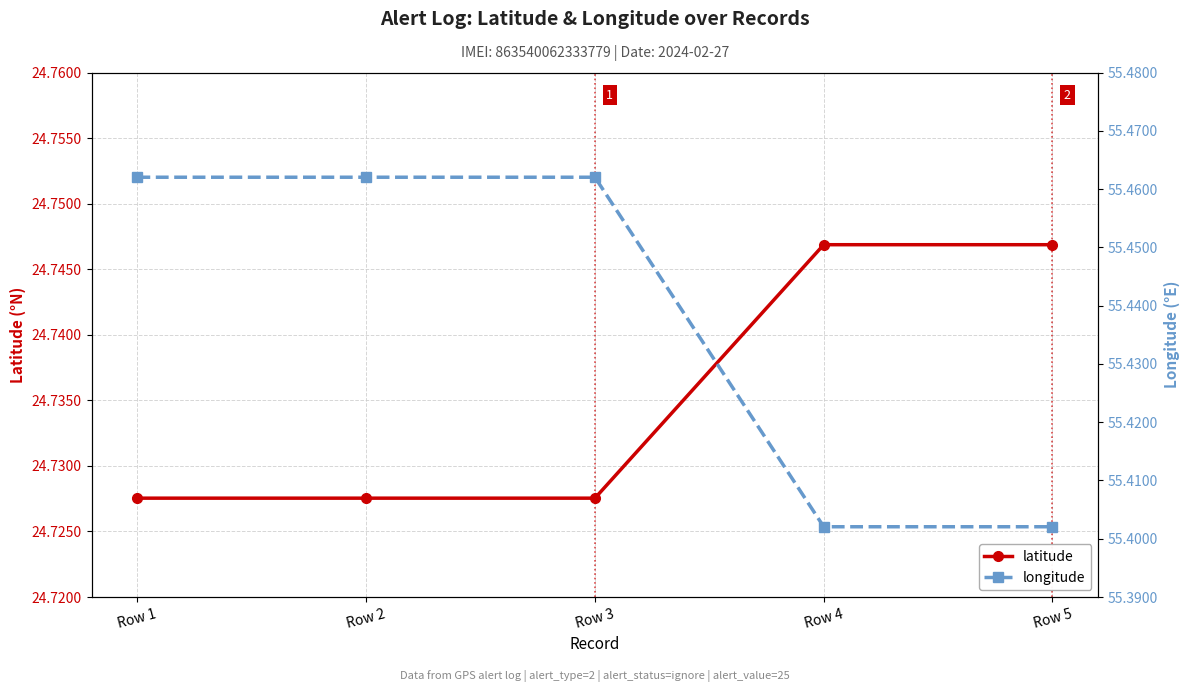

At how many categories does at least one series exceed 35?

5